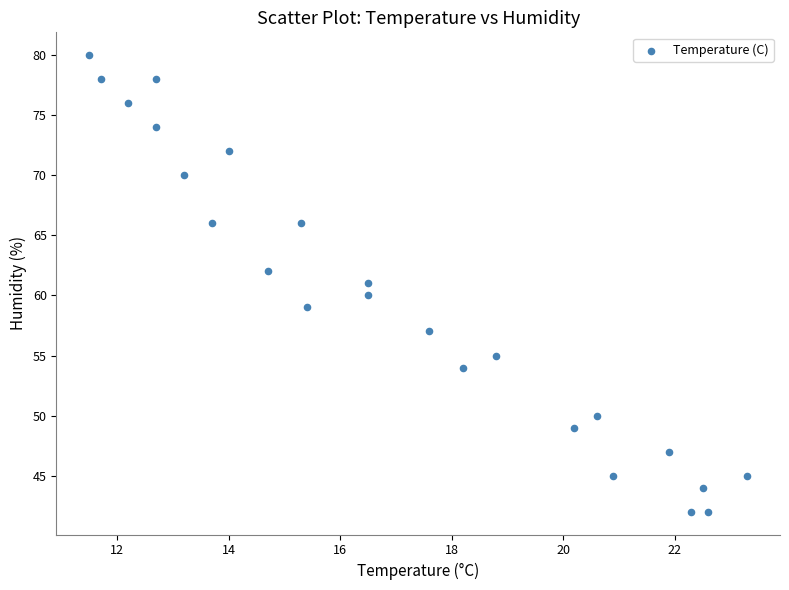

What is the range of Y values (max minus min)?

38